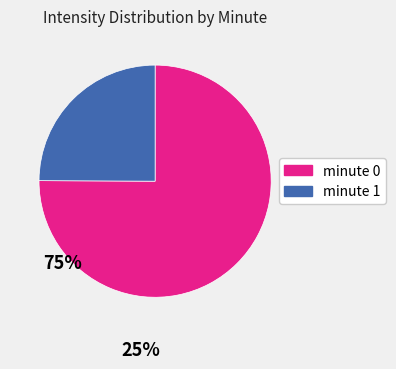

Does any single category account for the majority?

Yes